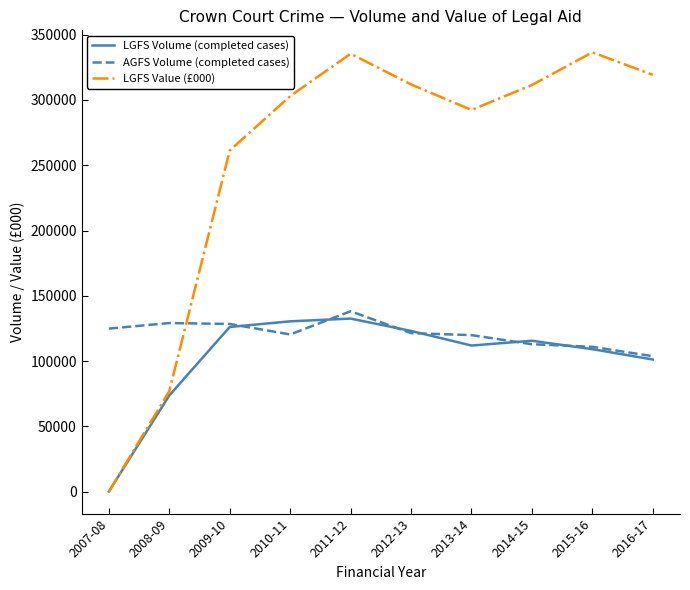

How many intersections are there between AGFS Volume (completed cases) and LGFS Value (£000)?

1